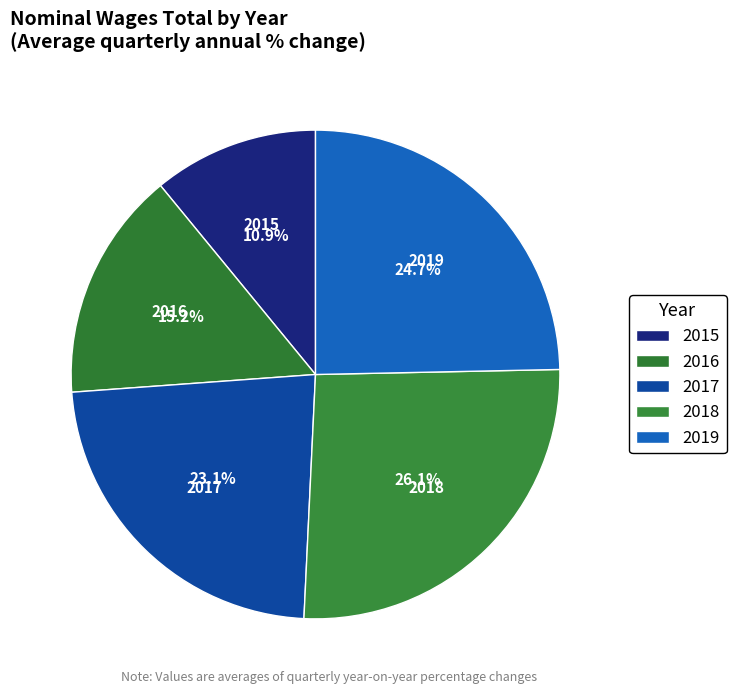

How many slices are in this pie chart?

5